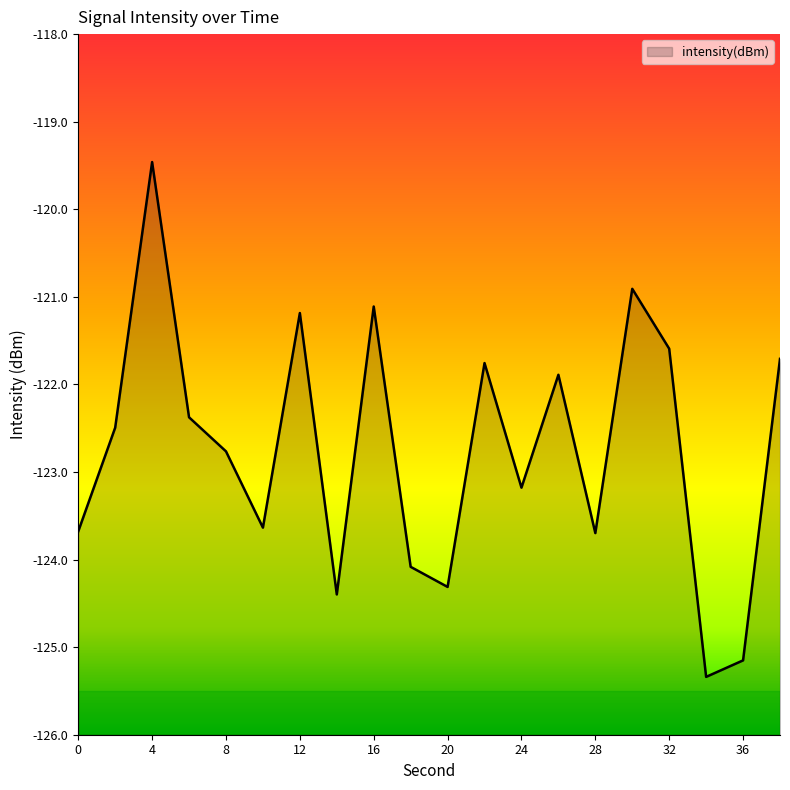

Which label corresponds to the smallest value in the chart?

34